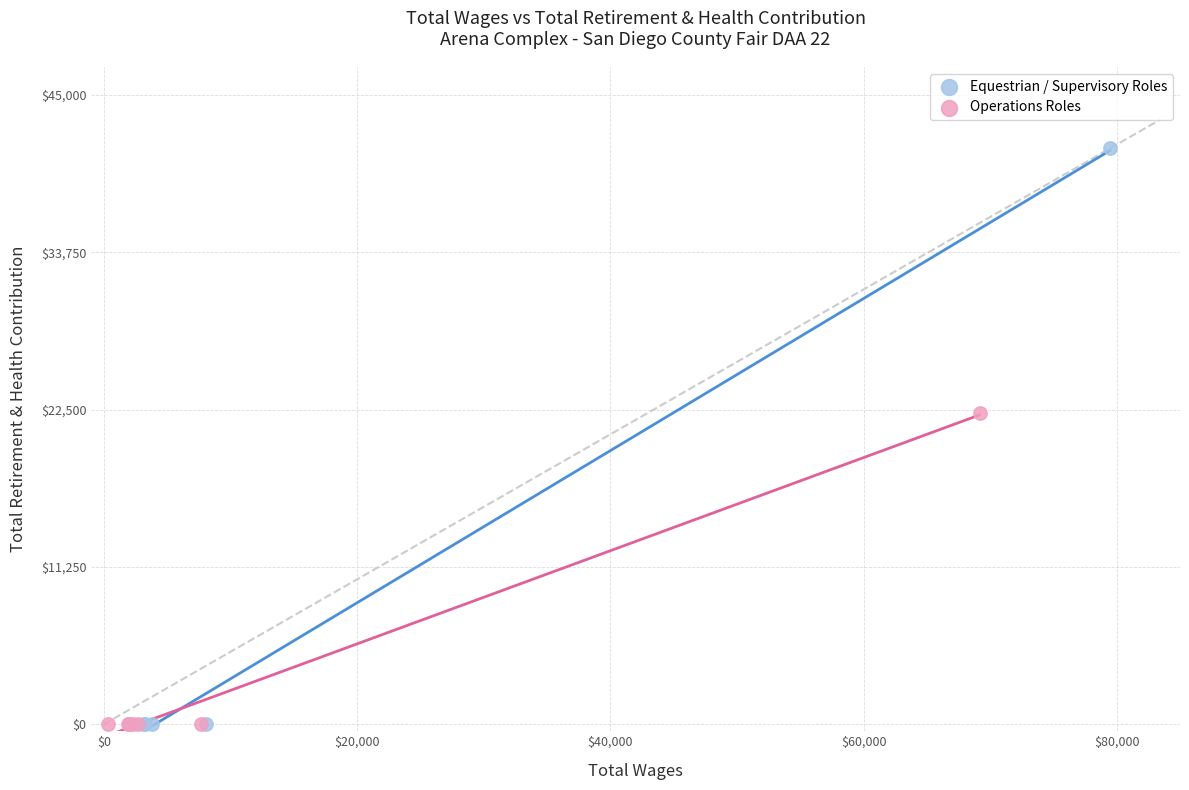

What are all the series names shown in the legend?

Equestrian / Supervisory Roles, Operations Roles